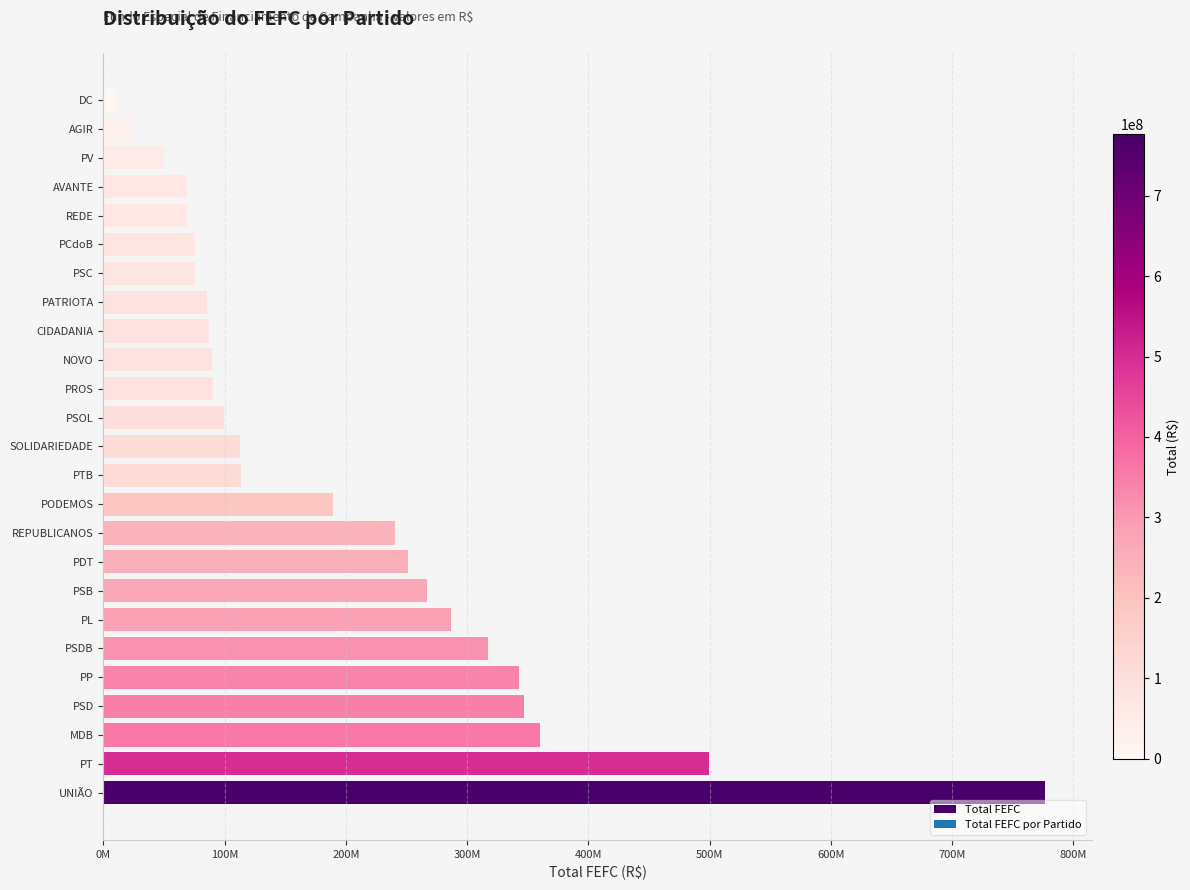

Are the bars grouped side by side (vs. stacked)?

No